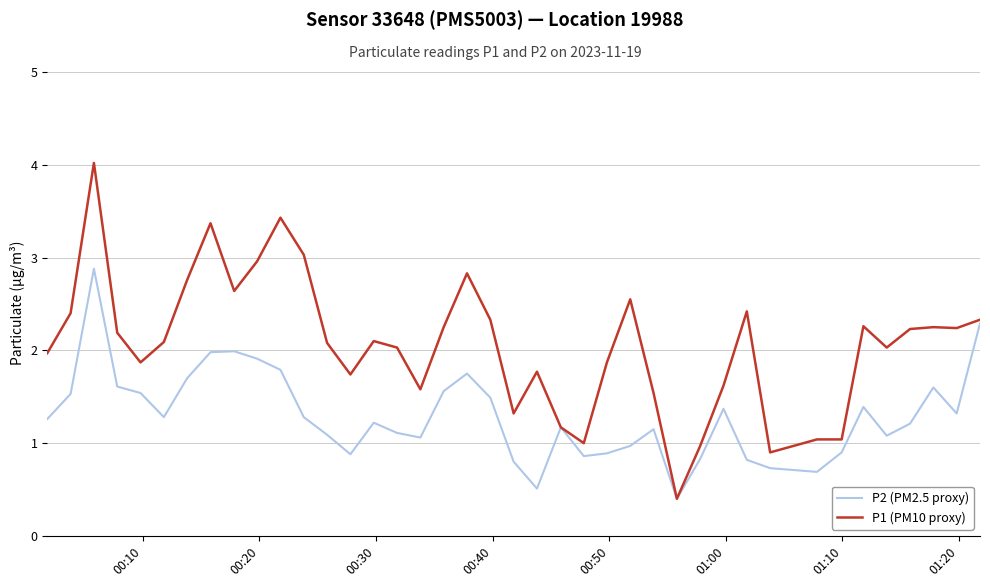

What is the greatest value displayed?

4.0